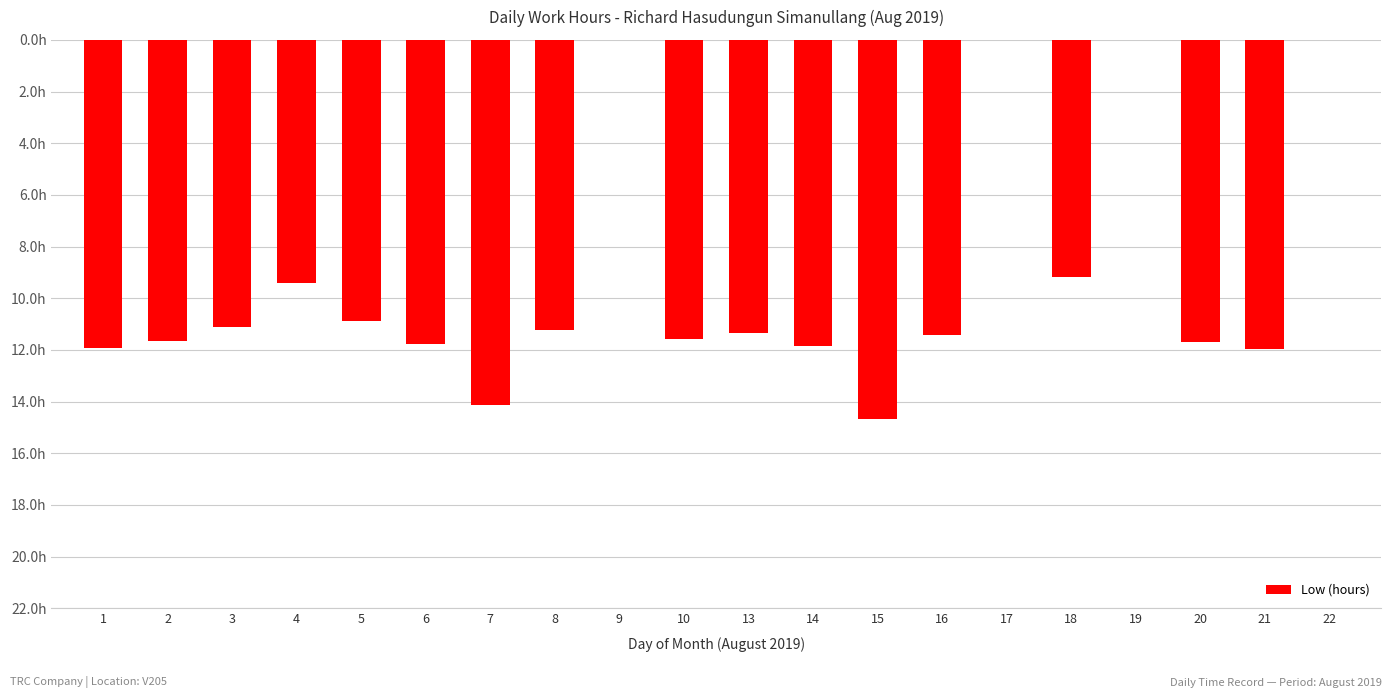

Where is the data nearest to the value -7?

18